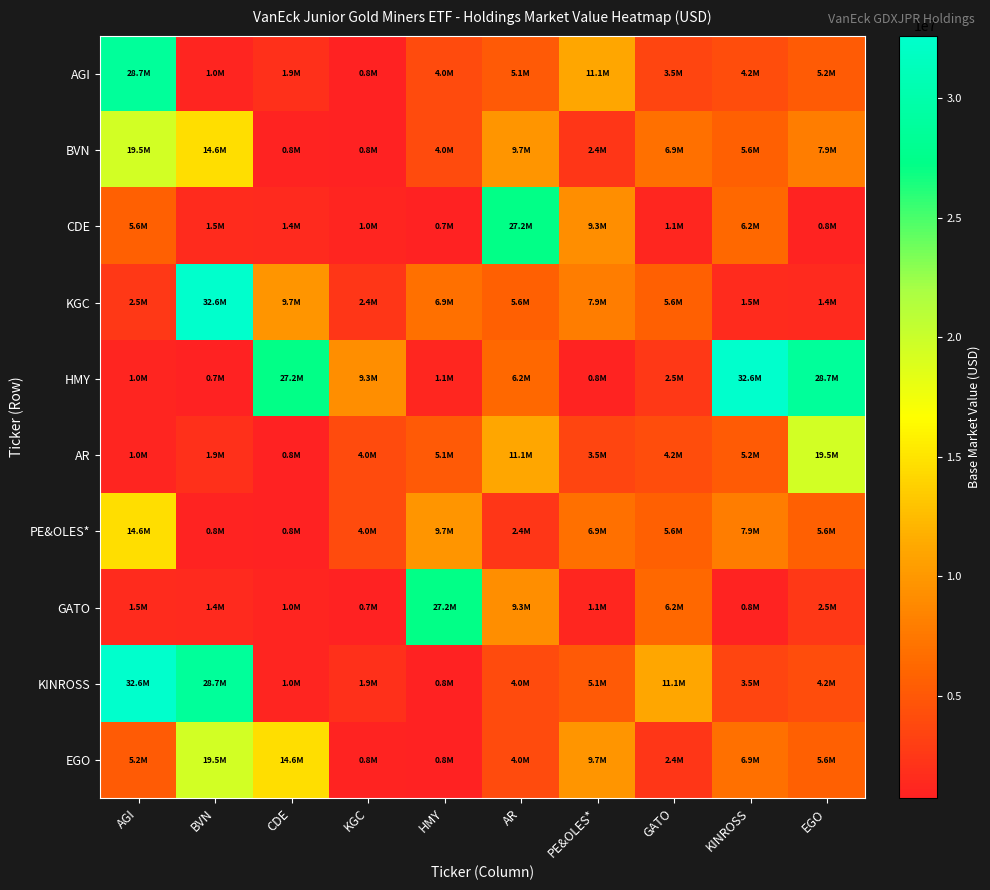

Between AGI and KGC, which is larger?

AGI